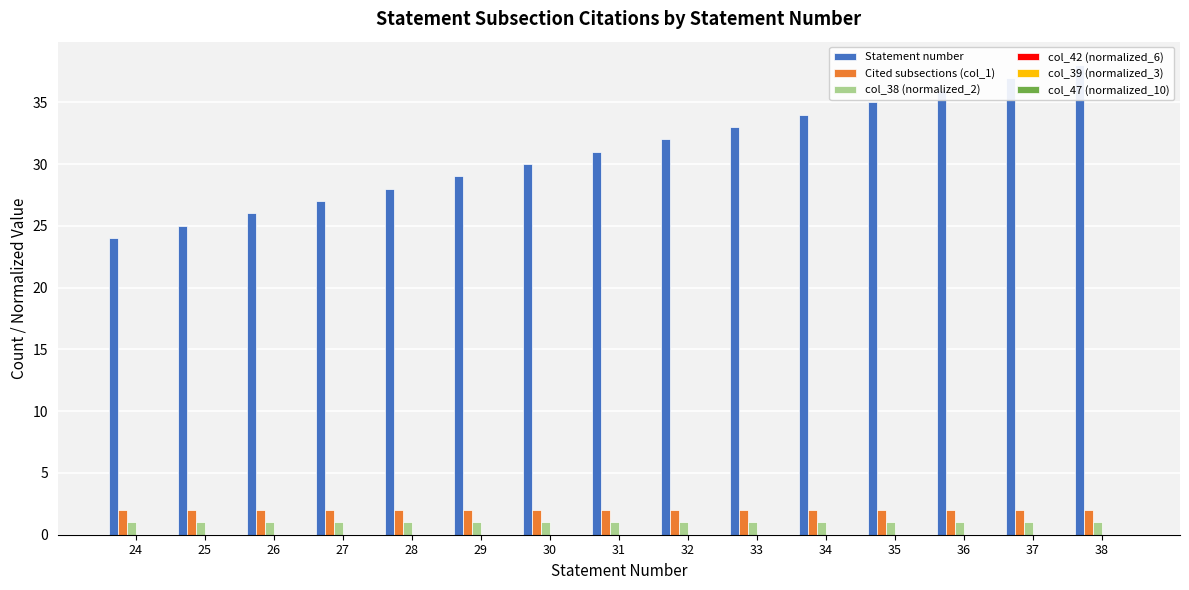

Which has a higher value, 38 or 34?

38